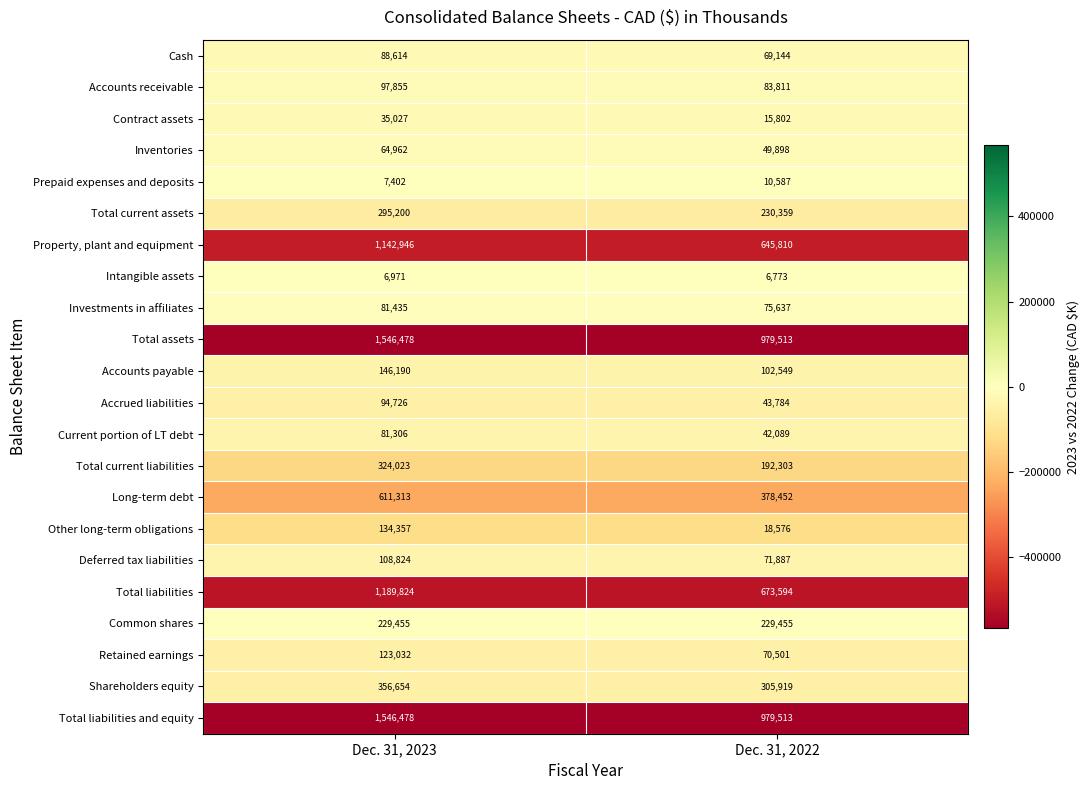

True or false: Total current liabilities has a value of 324023 at Dec. 31, 2023.

True